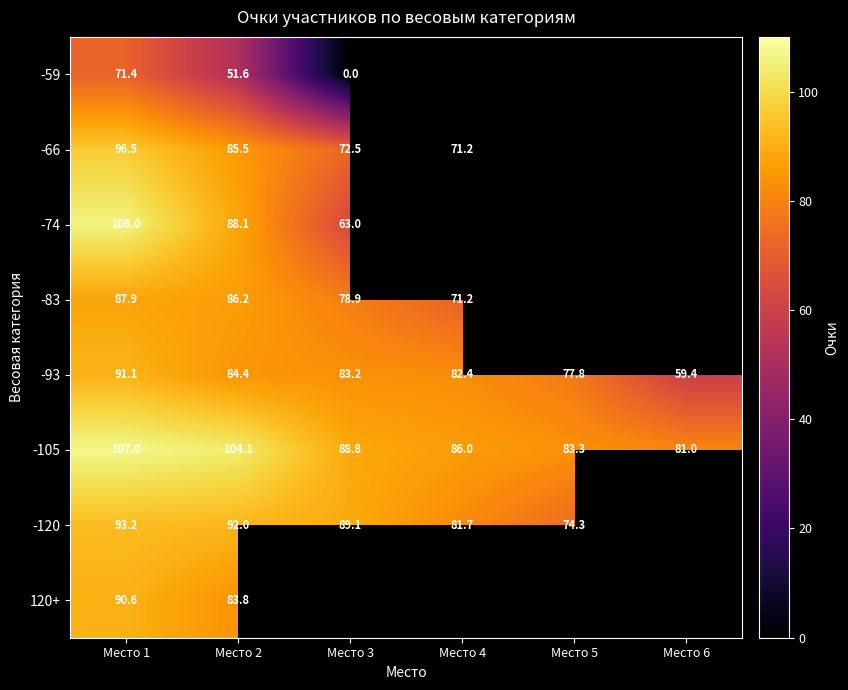

What is the highest value of the -105 series?

107.0